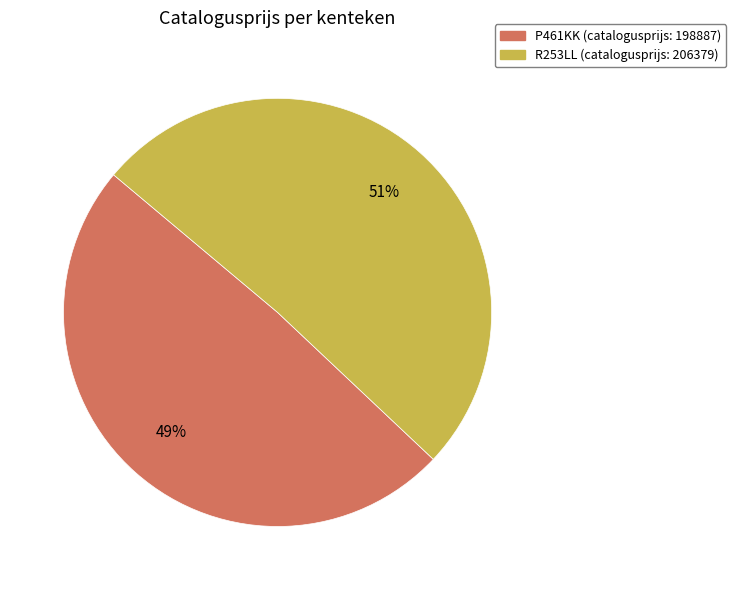

Is P461KK the majority of the pie?

No